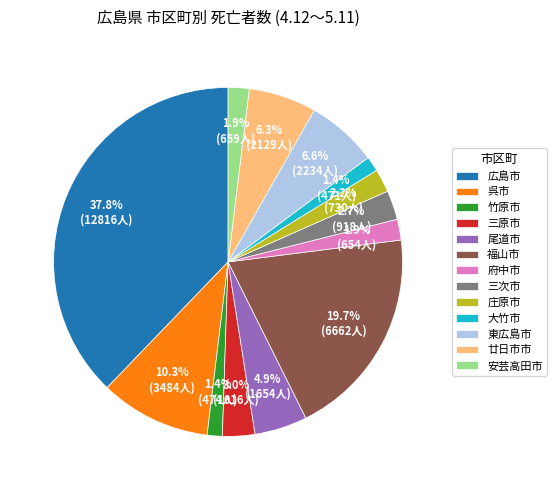

Is it true that 三次市 is 11% of the pie?

False